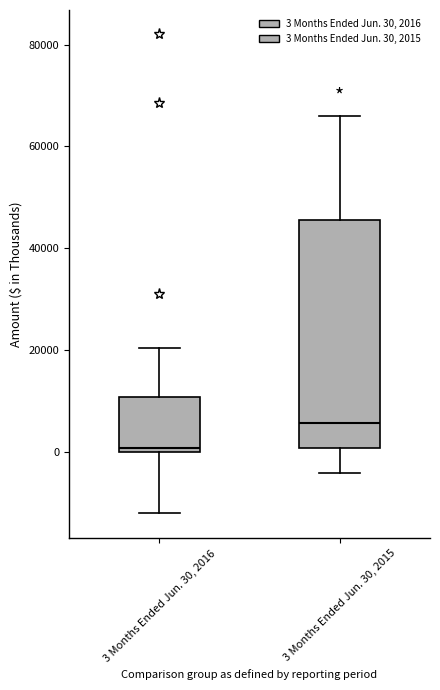

Where does the lower whisker of the box for 3 Months Ended Jun. 30, 2015 end on the y-axis? The values are not printed on the chart, so give them approximately, as read against the axis.

-4000